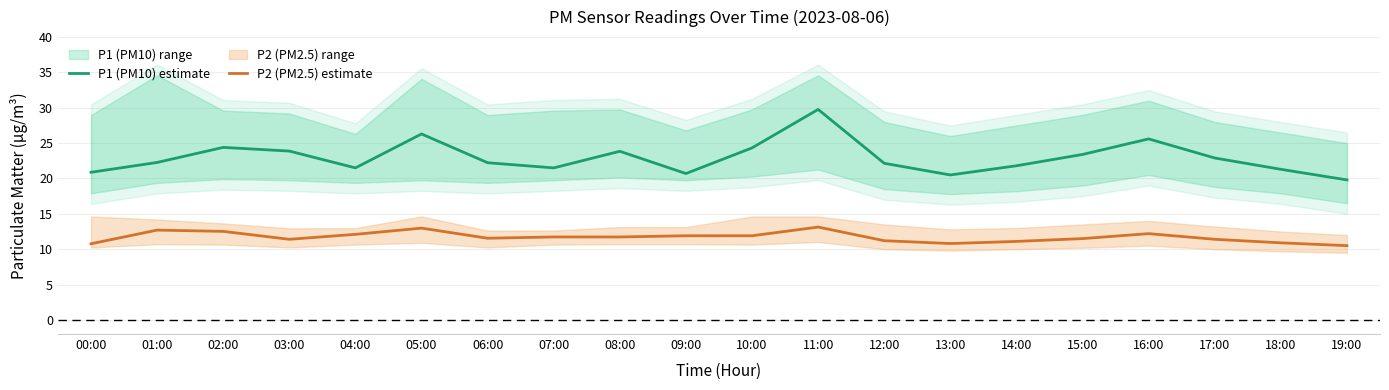

What is the label of the 7th point from the left?

06:00